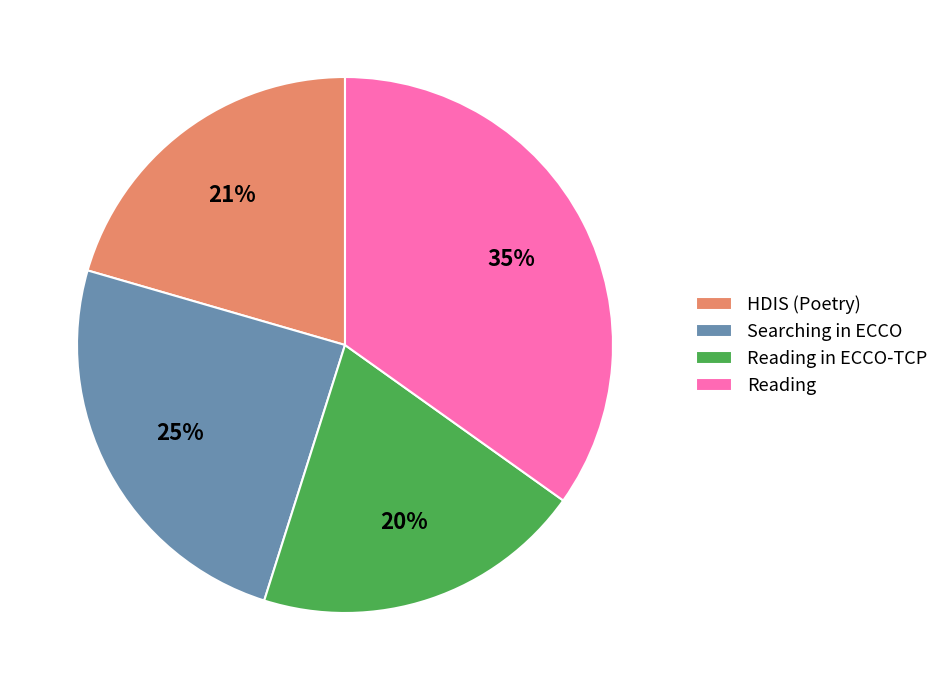

Between Reading and HDIS (Poetry), which is larger?

Reading